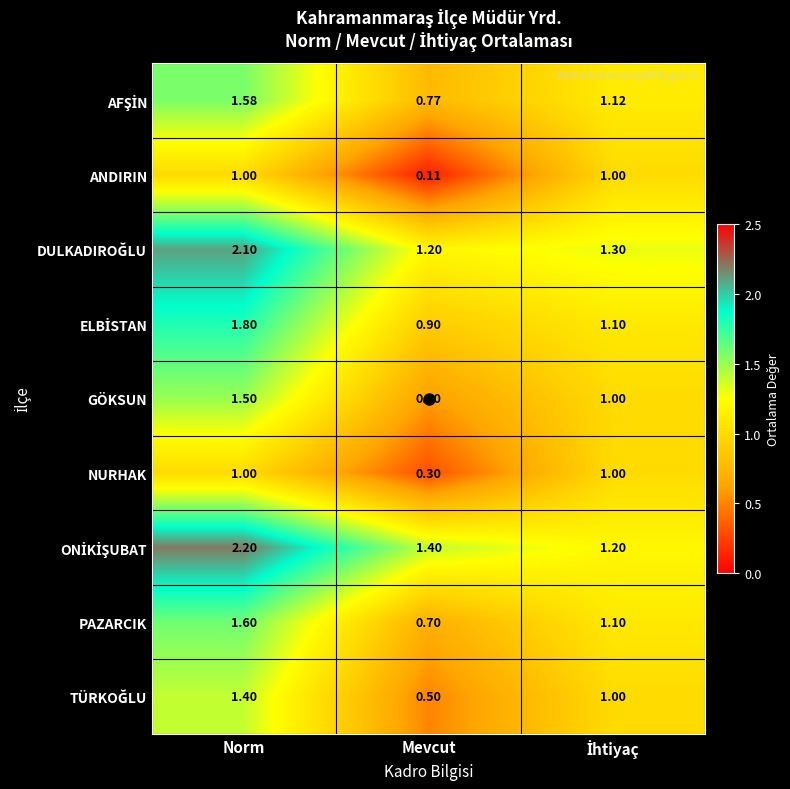

At which category does the chart reach its peak across all series?

Norm